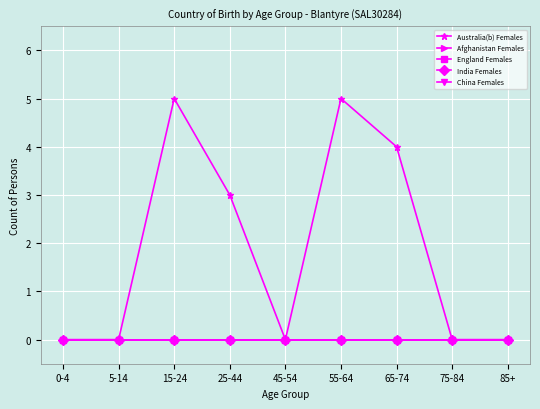

Which category has the lowest value across all series?

0-4